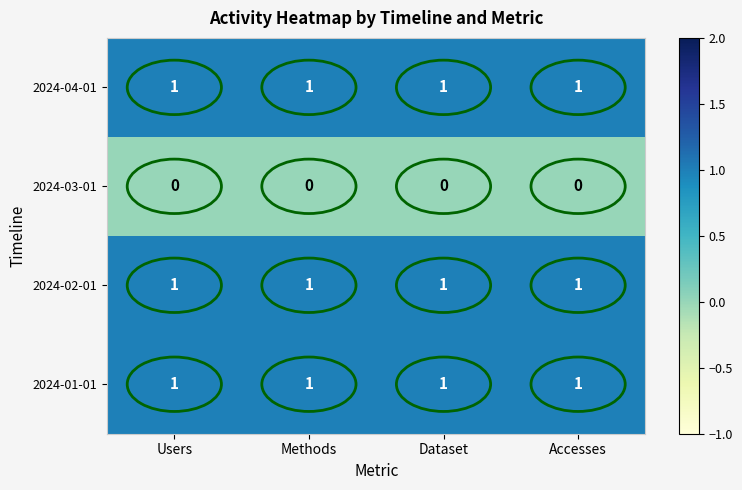

The 2024-03-01 series shows 0 at Users. True or false?

True